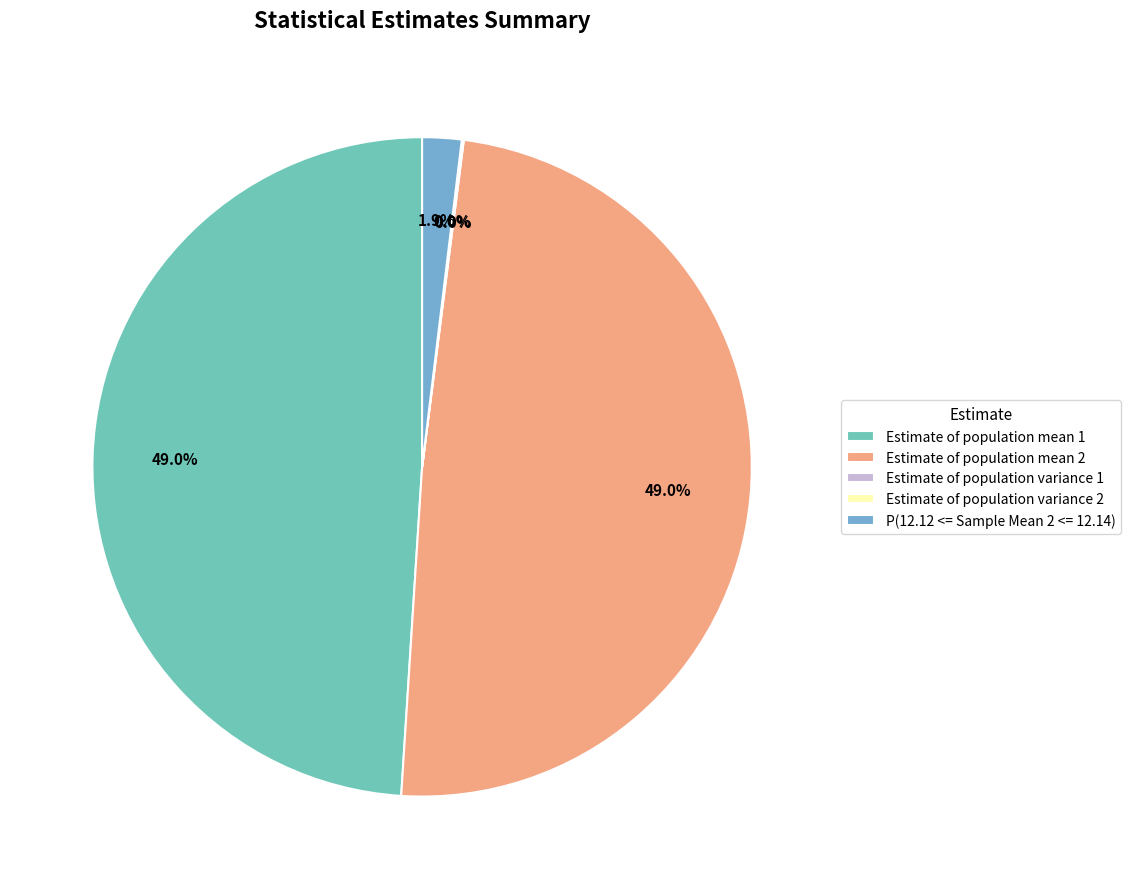

Which category has the biggest portion of the pie?

Estimate of population mean 1